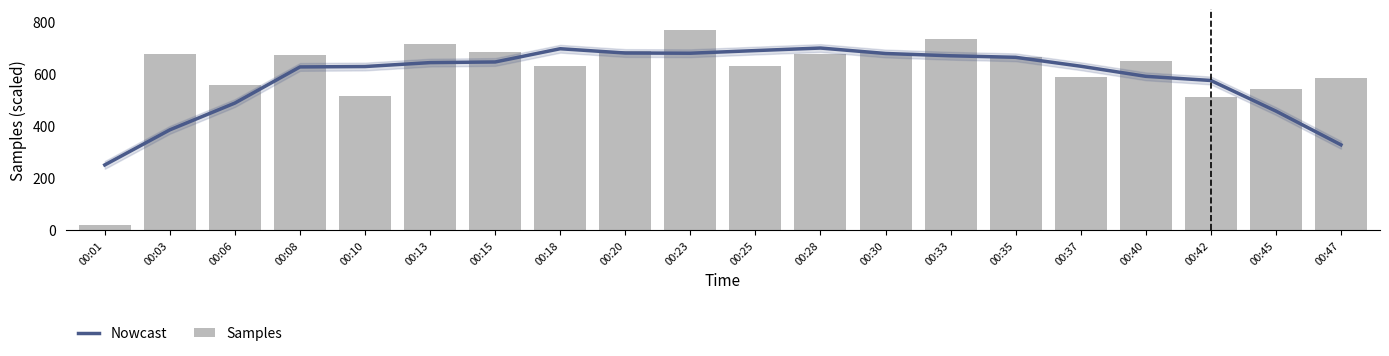

What is the average value of the Nowcast series?

585.9